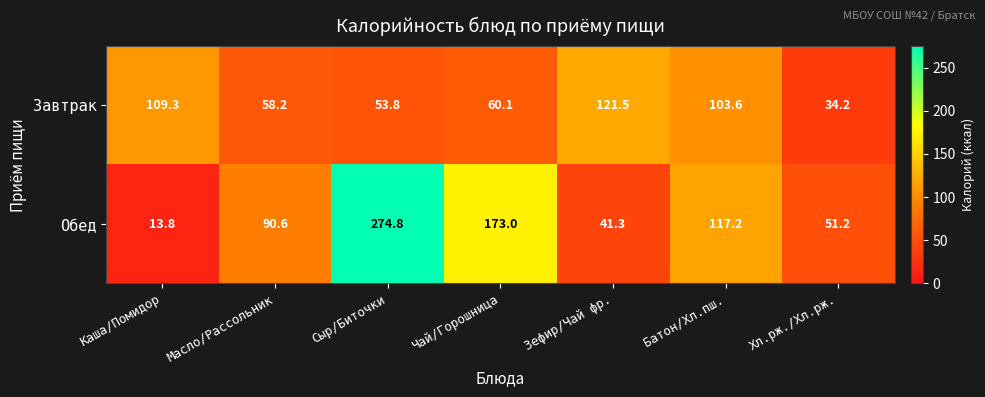

What is the difference between the maximum and minimum values in the Завтрак series?

87.3